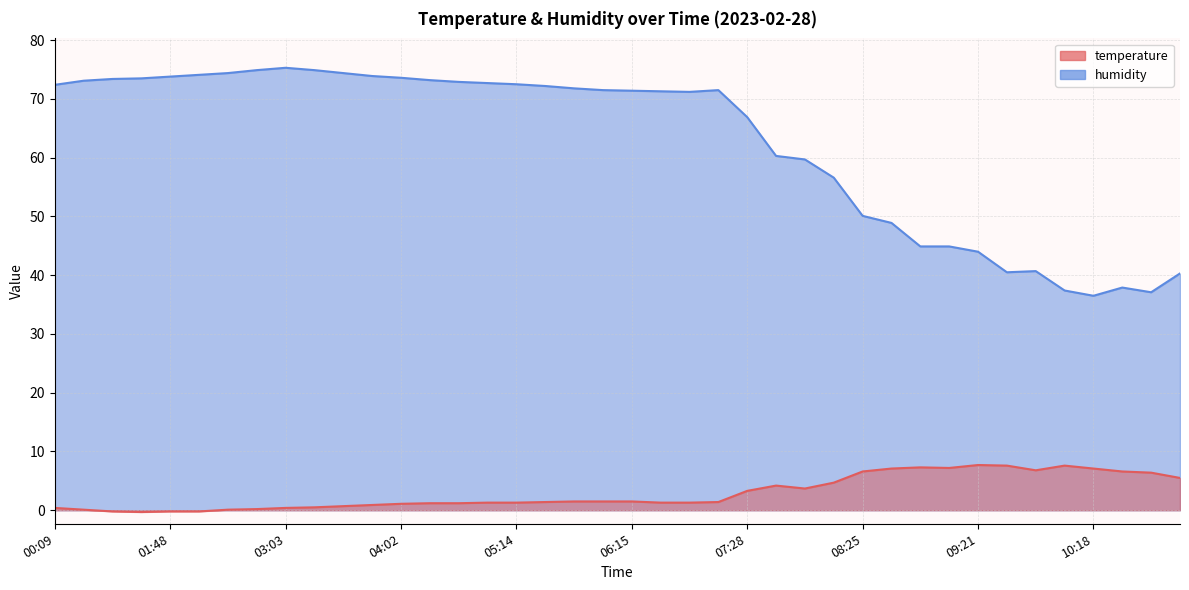

Which series has the widest spread of values?

humidity